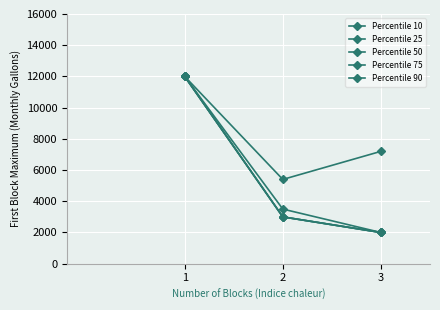

True or false: Percentile 75 has a value of 3500.0 at 2.

True